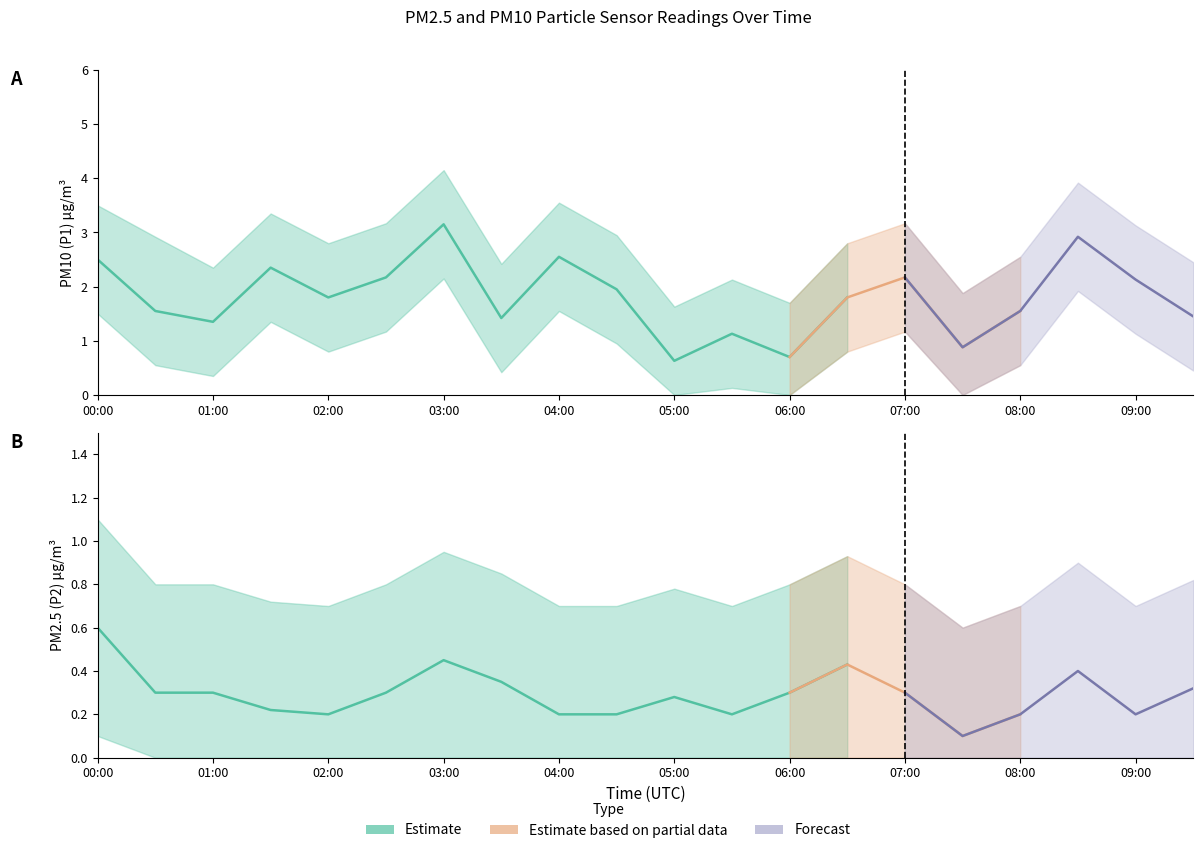

Is it true that P1 equals 2.1 at 09:00?

True